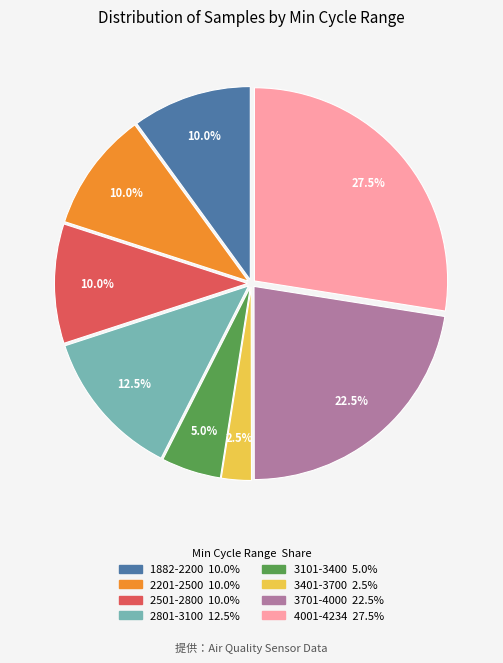

Is there a majority slice in this chart?

No